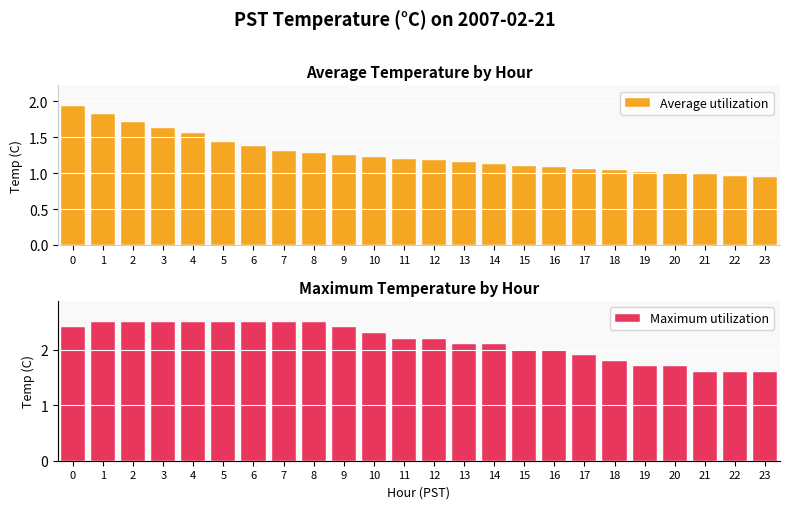

At which label does Average utilization reach its minimum?

23